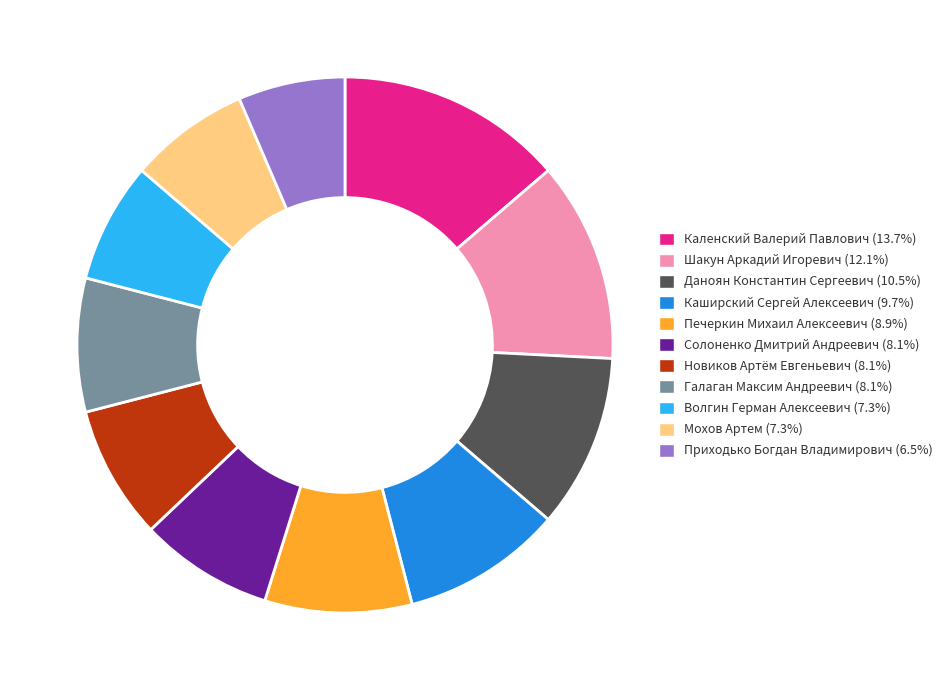

True or false: Солоненко Дмитрий Андреевич accounts for 8% of the total.

True